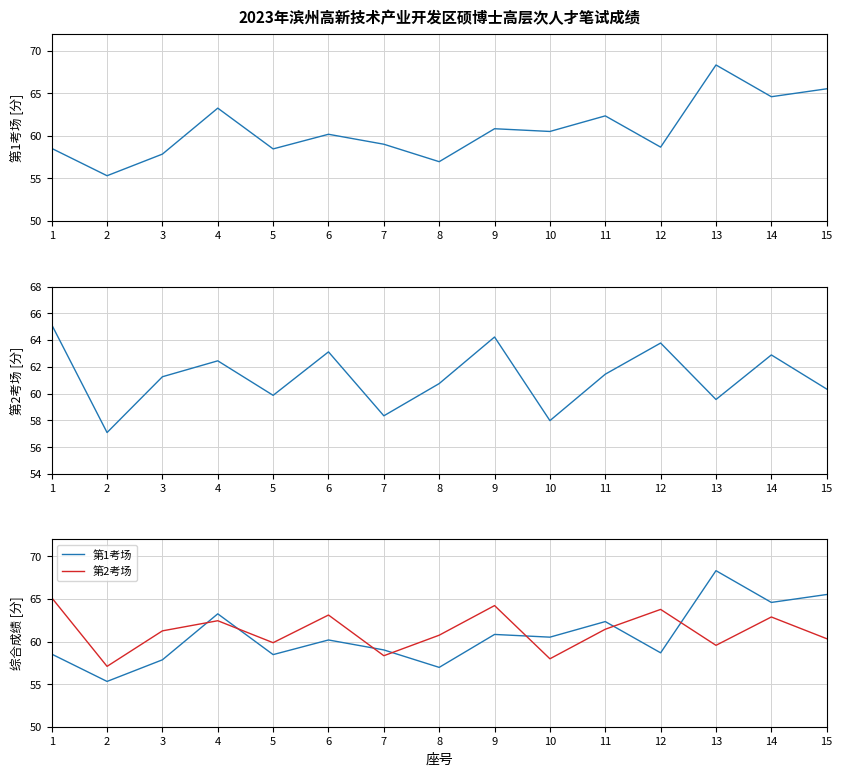

Read the 第1考场 value at 12.

58.7